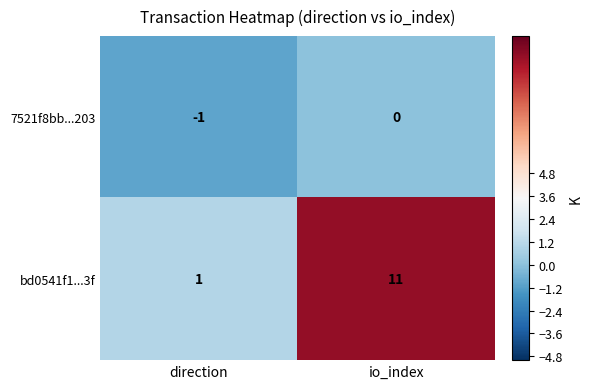

Where is 7521f8bb...203 nearest to the value 0?

io_index